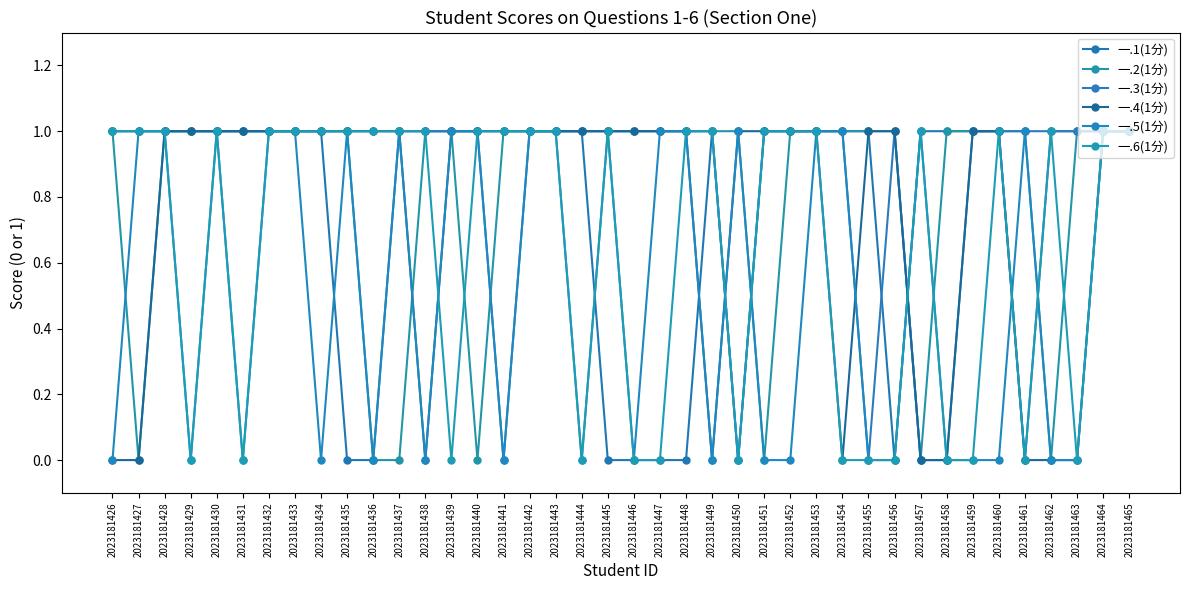

True or false: 一.2(1分) and 一.1(1分) intersect in this chart.

True